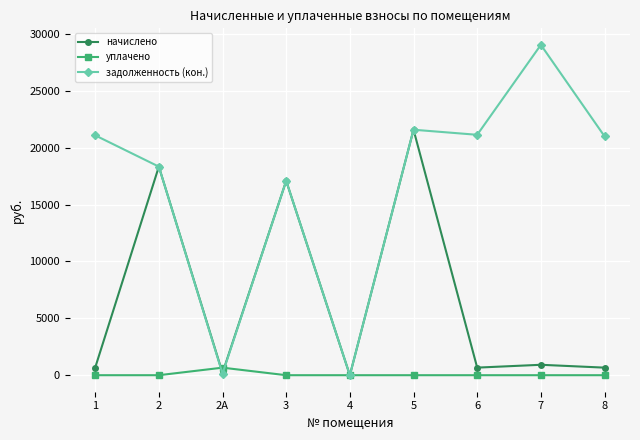

True or false: задолженность (кон.) has more than 0 points higher than both neighbors.

True